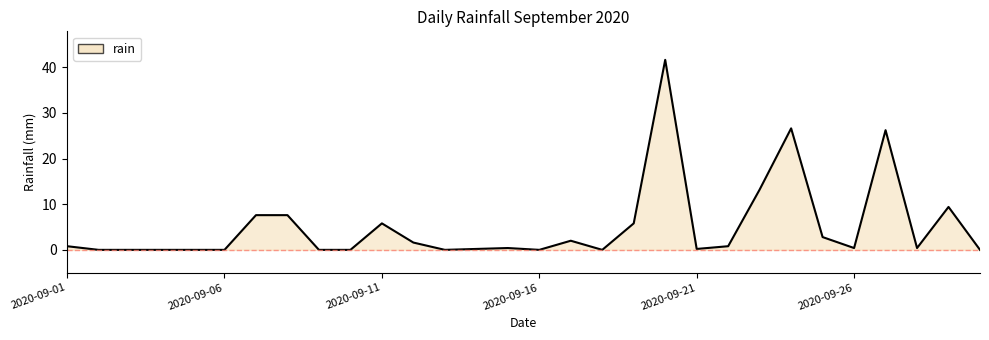

What is the maximum value shown in the chart?

41.6